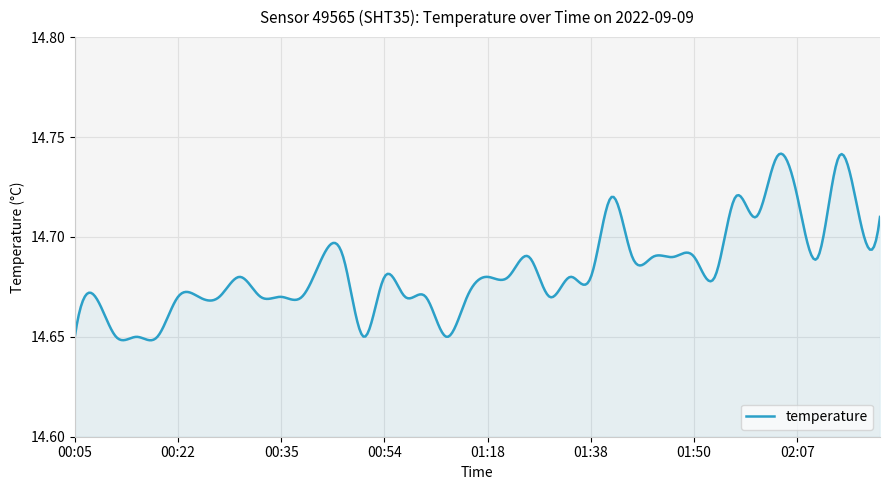

Where is the data nearest to the value 14?

00:05